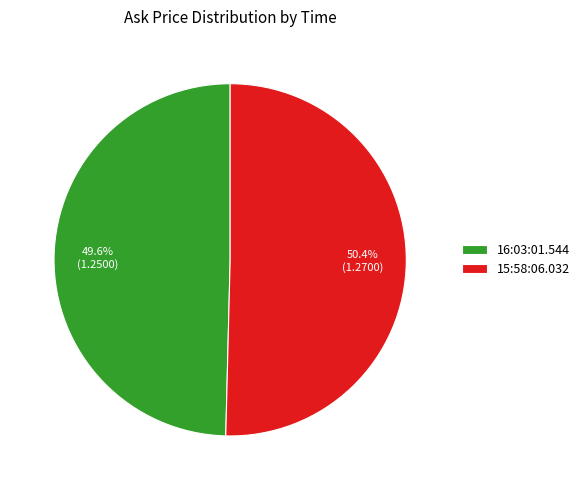

Between 15:58:06.032 and 16:03:01.544, which is larger?

15:58:06.032